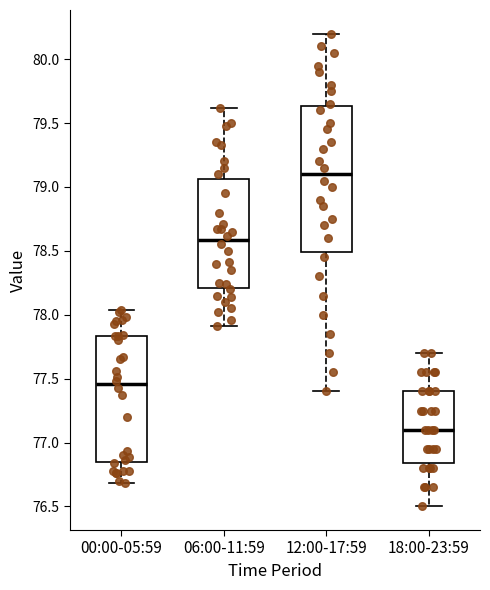

Reading left to right, read every box against the y-axis: the position of its median line, the range the box covers, and the ends of its whiskers. The values are not printed on the chart, so give them approximately, as read against the axis.

00:00-05:59: median 77.45, box 76.85 to 77.85, whiskers 76.70 to 78.05
06:00-11:59: median 78.60, box 78.20 to 79.05, whiskers 77.90 to 79.60
12:00-17:59: median 79.10, box 78.50 to 79.65, whiskers 77.40 to 80.20
18:00-23:59: median 77.10, box 76.85 to 77.40, whiskers 76.50 to 77.70